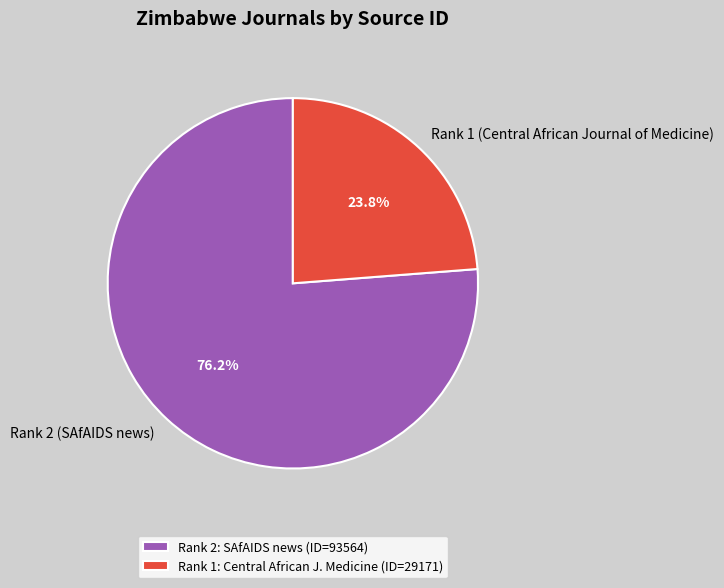

What is the majority slice?

Rank 2 (SAfAIDS news)